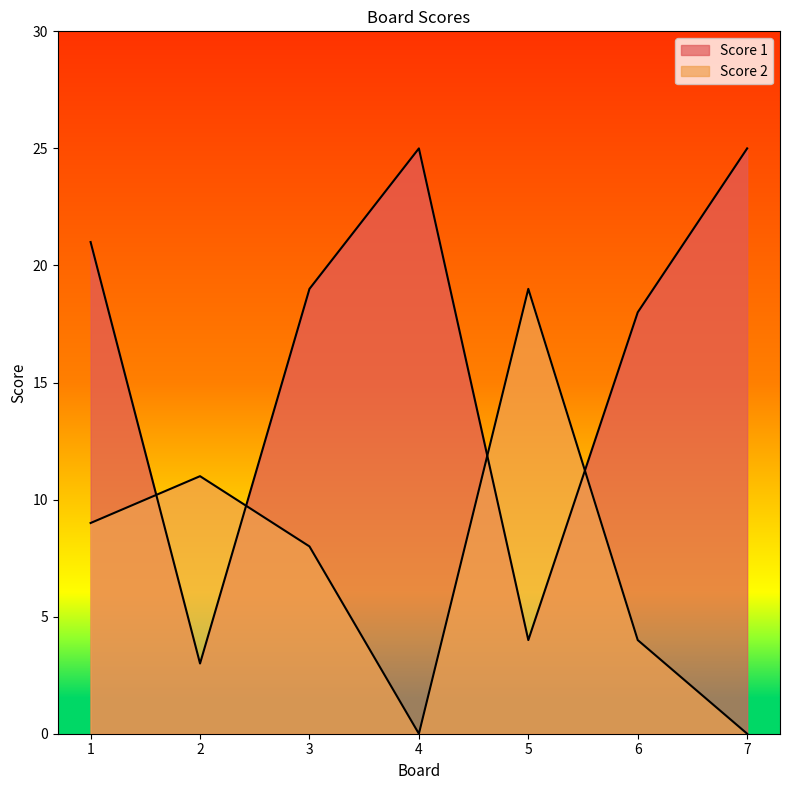

Which series changed the most between 2 and 5?

Score 2